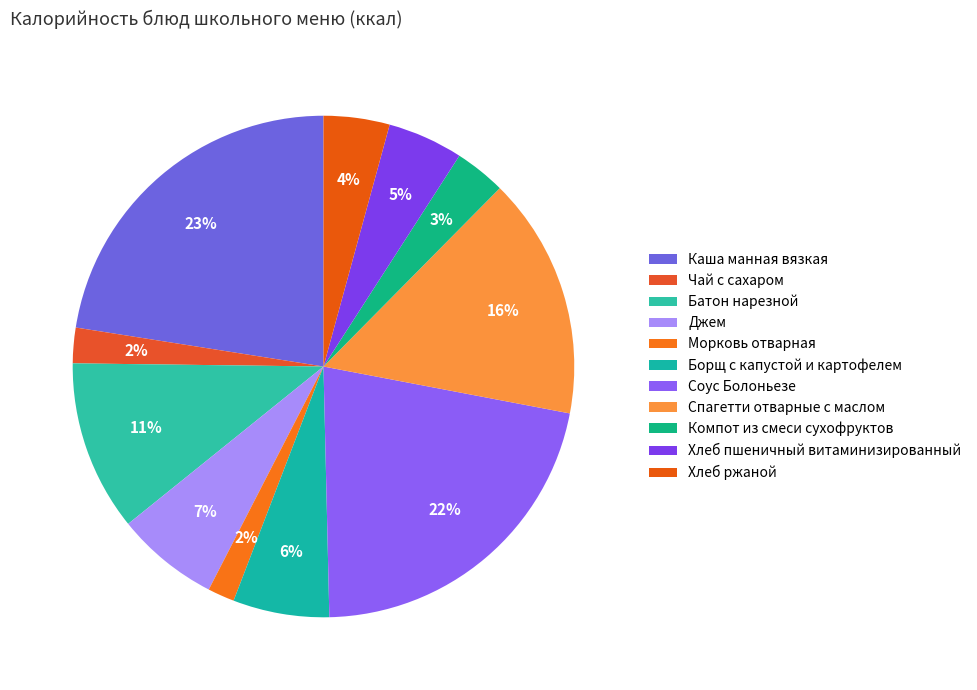

How many slices are in this pie chart?

11